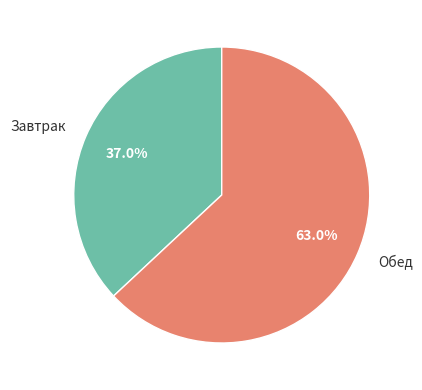

Which slice is the smallest?

Завтрак